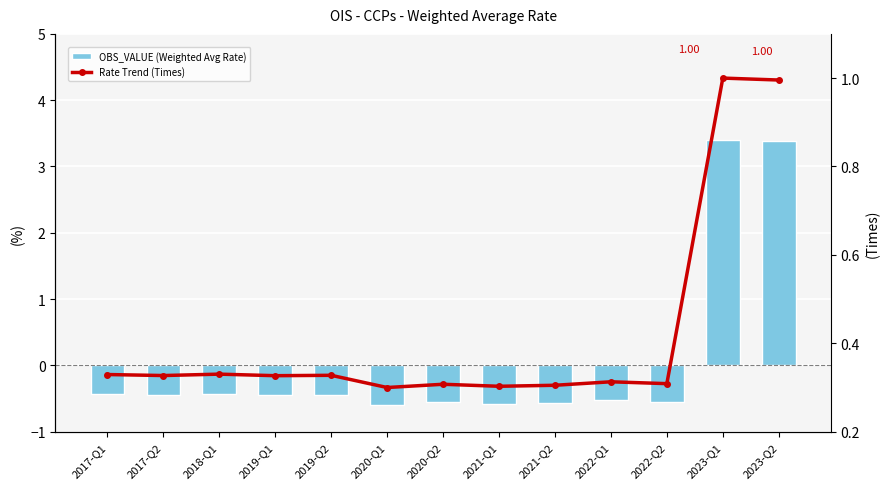

Reading left to right, transcribe all the data shown in this chart.

OBS_VALUE (Weighted Avg Rate): 2017-Q1=-0.4	2017-Q2=-0.4	2018-Q1=-0.4	2019-Q1=-0.4	2019-Q2=-0.4	2020-Q1=-0.6	2020-Q2=-0.6	2021-Q1=-0.6	2021-Q2=-0.6	2022-Q1=-0.5	2022-Q2=-0.5	2023-Q1=3.4	2023-Q2=3.4
Rate Trend (Times): 2017-Q1=0.3	2017-Q2=0.3	2018-Q1=0.3	2019-Q1=0.3	2019-Q2=0.3	2020-Q1=0.3	2020-Q2=0.3	2021-Q1=0.3	2021-Q2=0.3	2022-Q1=0.3	2022-Q2=0.3	2023-Q1=1.0	2023-Q2=1.0